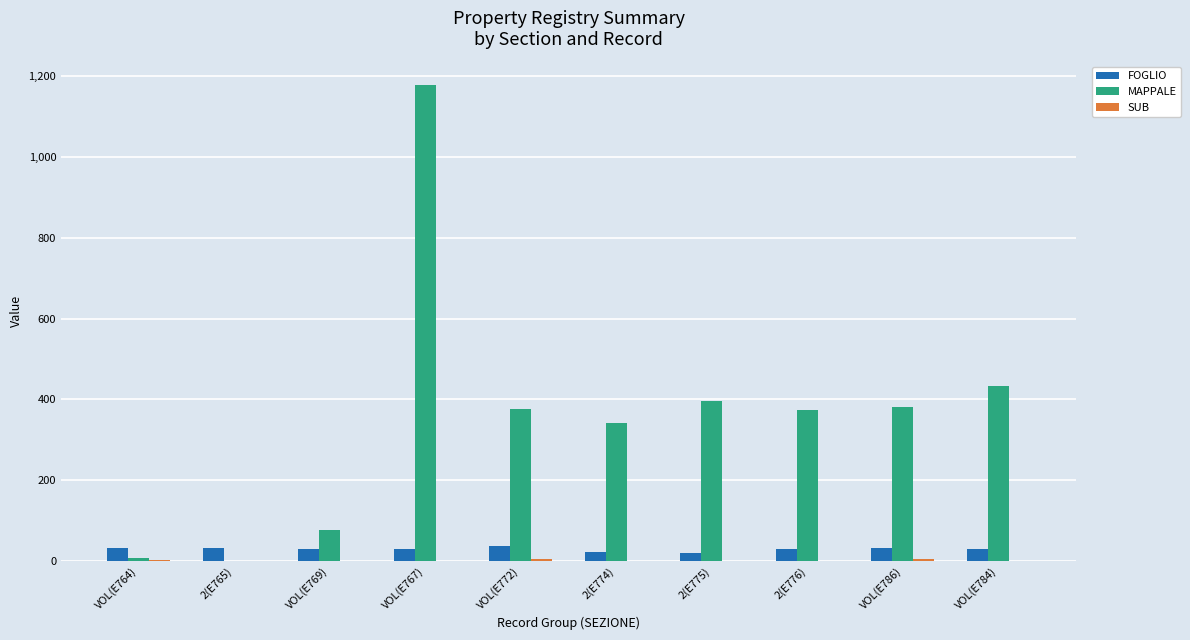

Which series has the largest total across all categories?

MAPPALE